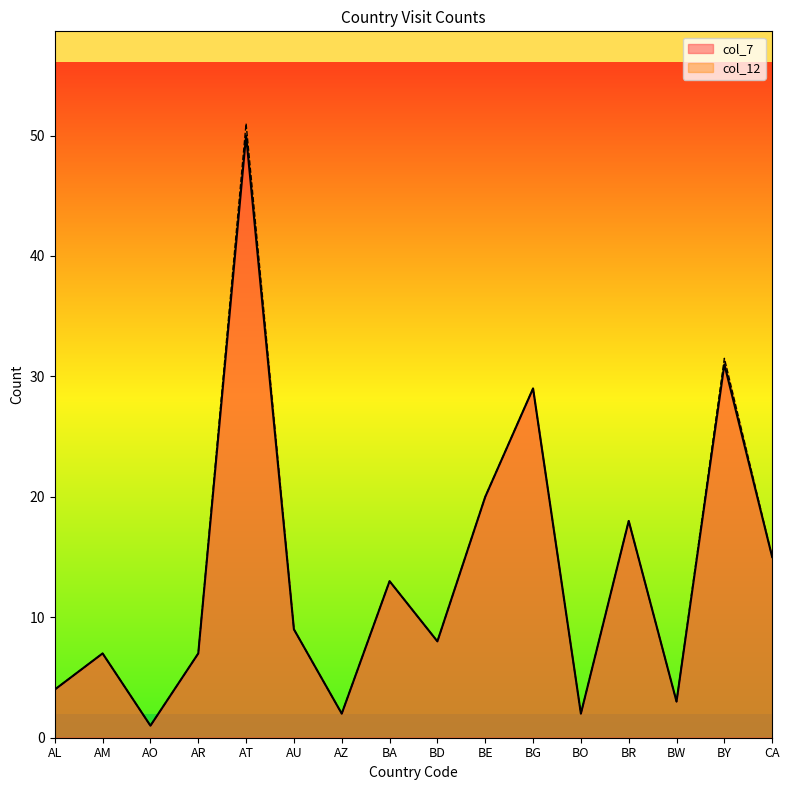

List the labels in order of col_7 value, largest first.

AT, BY, BG, BE, BR, CA, BA, AU, BD, AM, AR, AL, BW, AZ, BO, AO